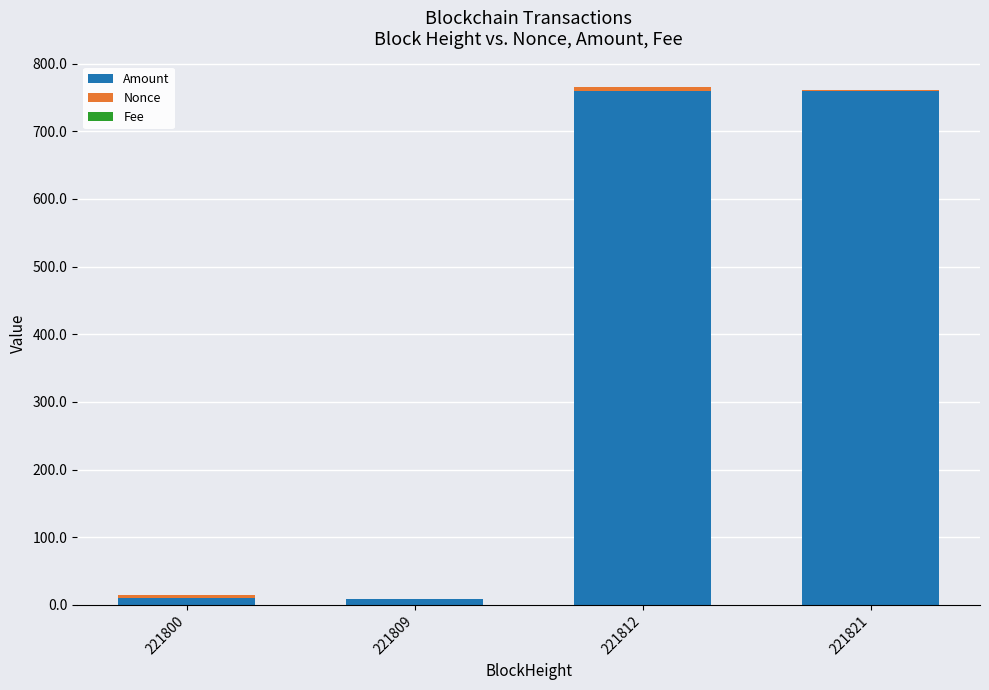

Is it true that Amount equals 10.0 at 221800?

True